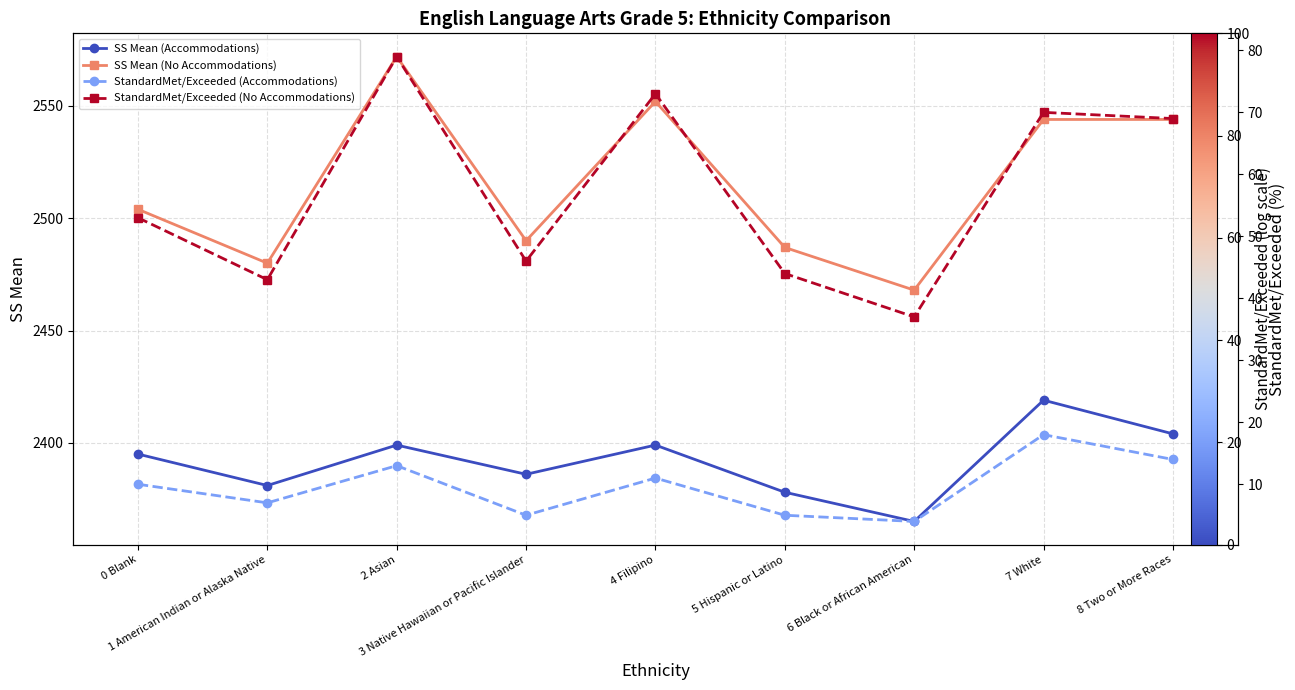

What is the difference between the maximum and minimum values in the StandardMet/Exceeded (No Accommodations) series?

42